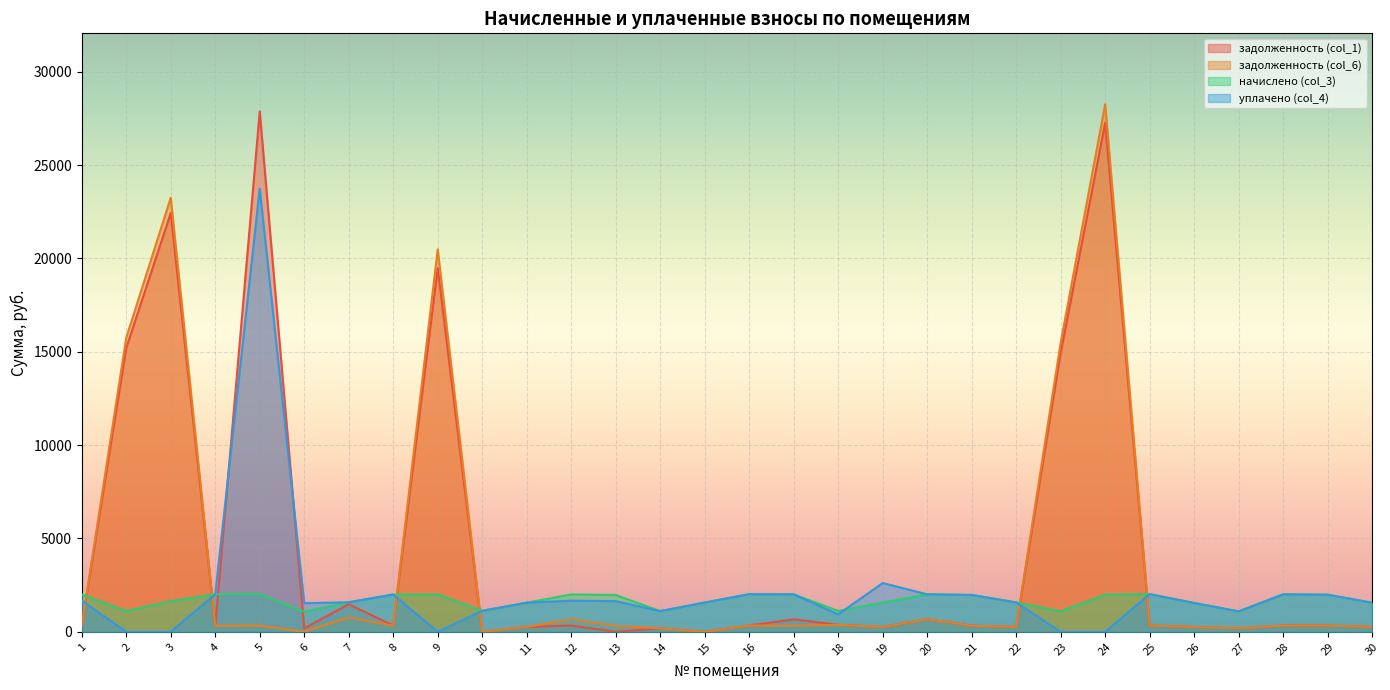

True or false: задолженность (col_1) and уплачено (col_4) cross at least once.

True